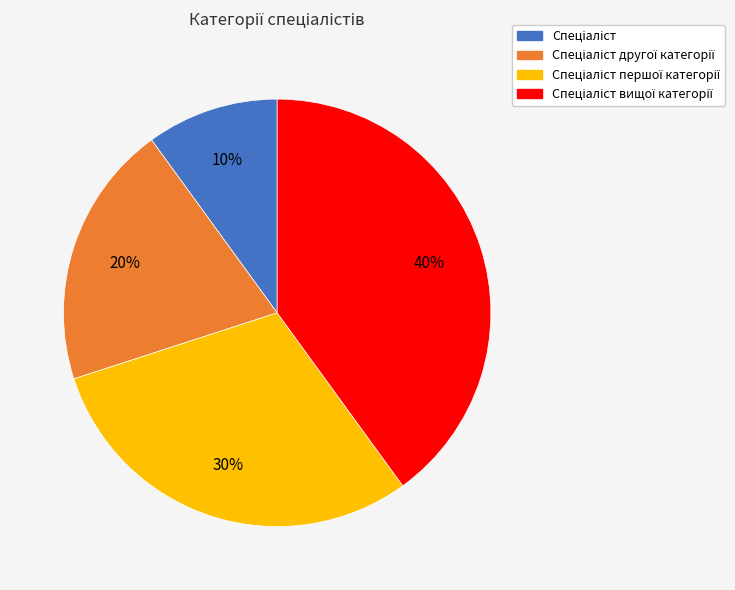

To the nearest percent, what is the average slice percentage?

25%